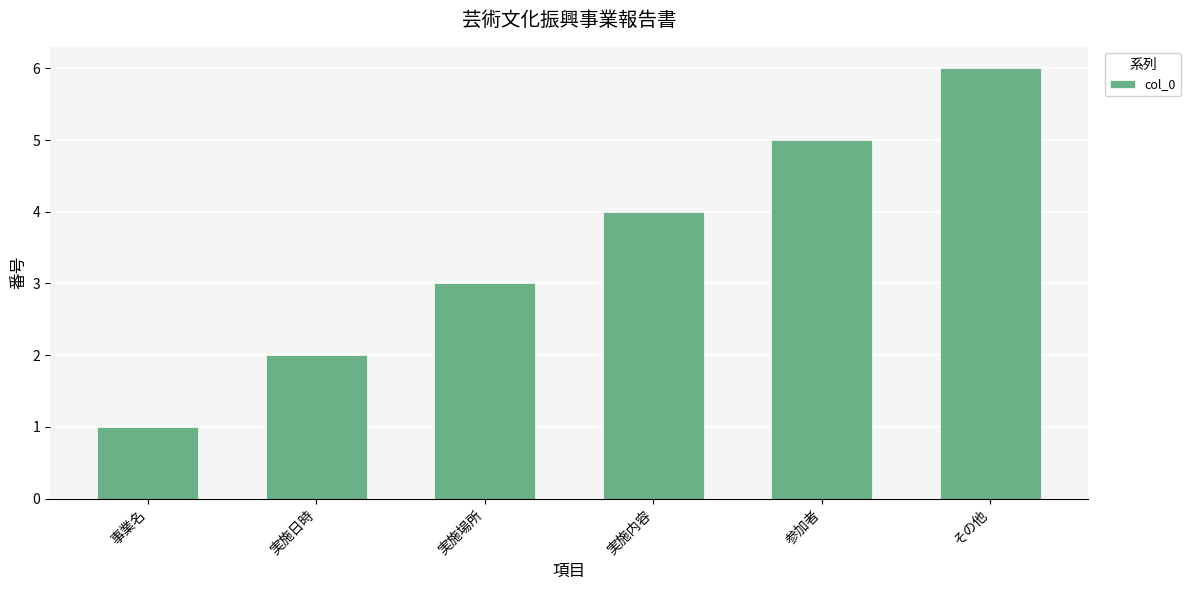

Which category has the highest value across all series?

その他